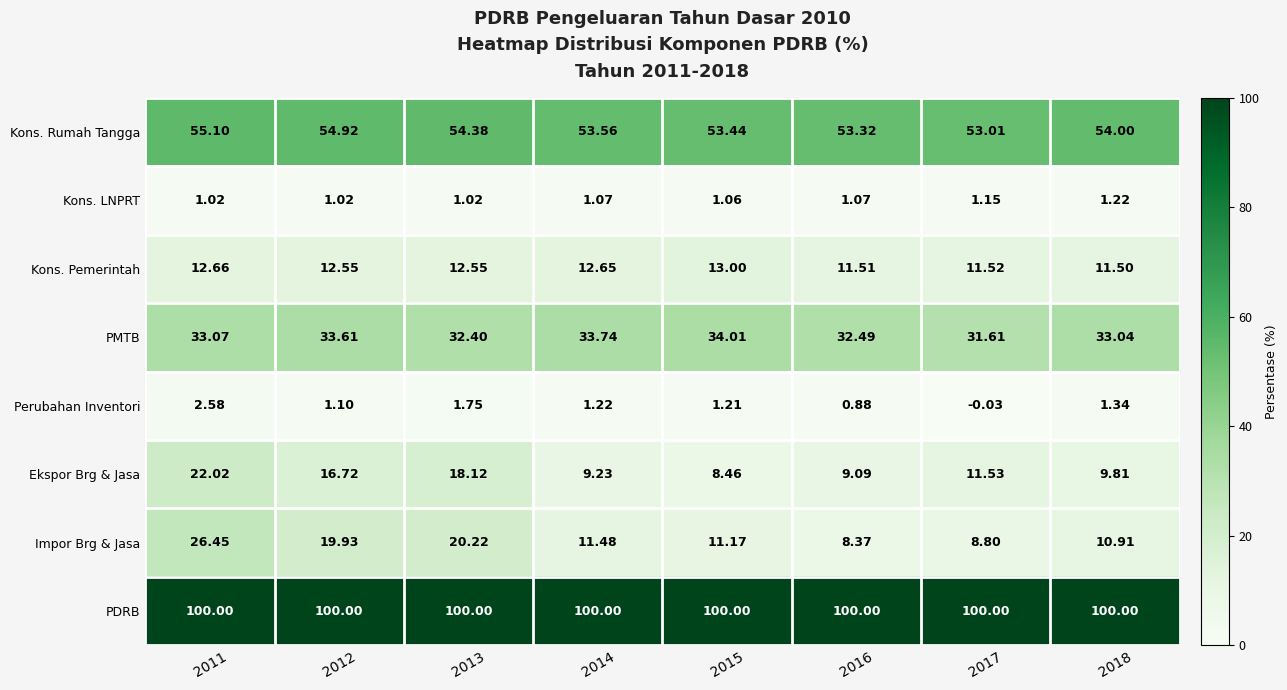

Is the value of Kons. Rumah Tangga at 2017 greater than the value of Ekspor Brg & Jasa at 2018?

Yes